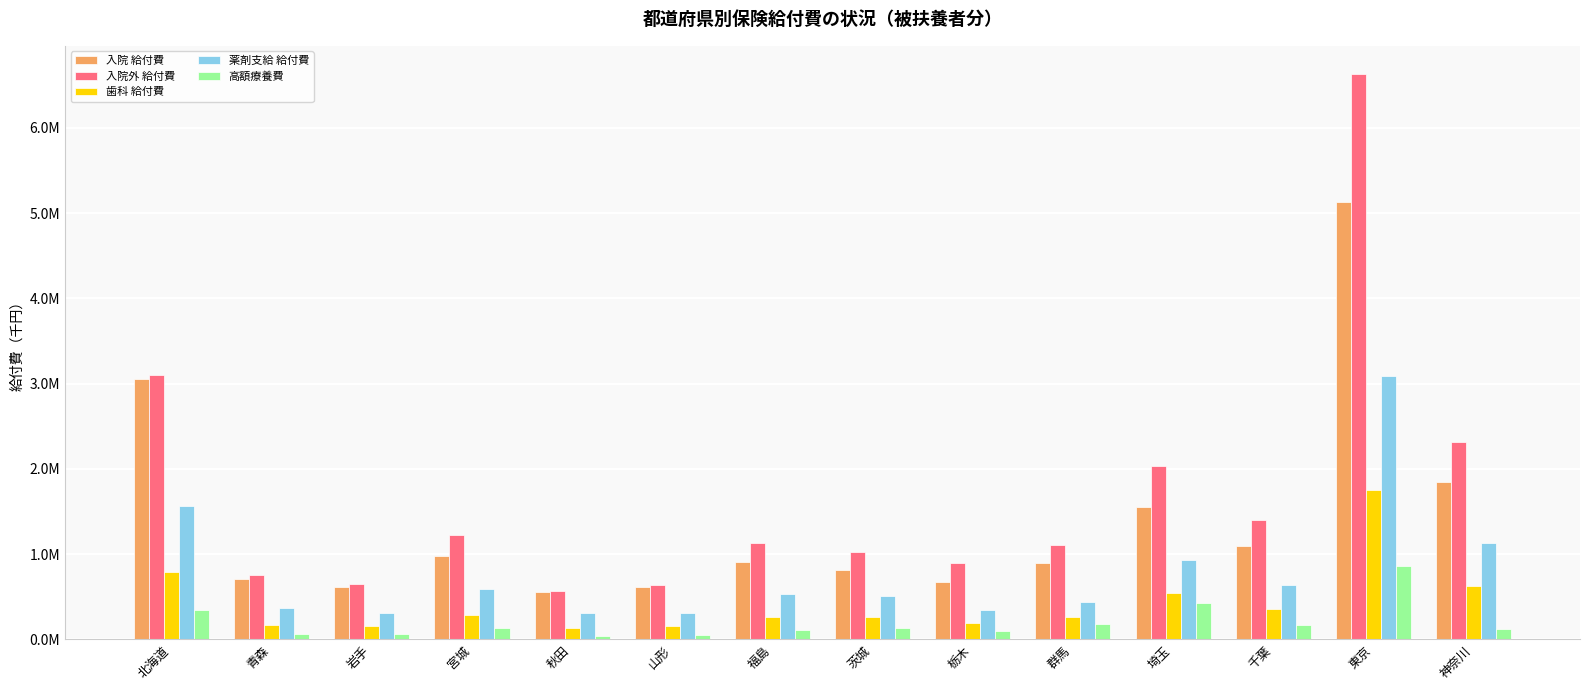

Reading left to right, transcribe all the data shown in this chart.

入院 給付費: 3051064.6	714425.9	614212.3	973755.4	553593.1	615834.9	902135.7	817716.1	672910.0	896584.6	1555094.6	1095303.9	5129265.1	1847549.6
入院外 給付費: 3104869.8	756537.7	648274.7	1226903.4	569383.2	638346.1	1127884.7	1025688.4	899680.3	1111406.2	2029838.2	1402857.9	6629125.1	2320271.5
歯科 給付費: 794163.0	165432.7	151895.3	287837.6	134690.8	152035.1	267180.0	258115.6	194466.9	257701.0	539344.4	360950.7	1757933.8	627173.8
薬剤支給 給付費: 1561174.9	365084.7	304562.3	592759.5	309736.8	306103.8	537947.9	504617.2	346362.9	437732.8	928703.8	633976.3	3092251.7	1130679.9
高額療養費: 347466.0	69296.0	65782.0	135692.0	41958.0	54932.0	116216.0	138462.0	96780.0	180676.0	428408.0	167804.0	856060.0	123908.0